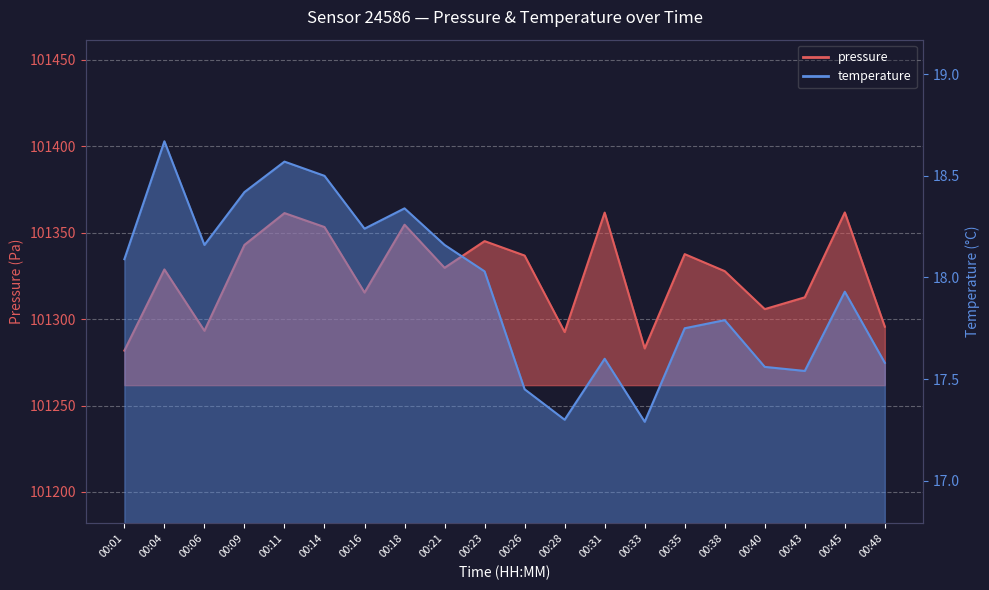

True or false: pressure and temperature cross at least once.

False